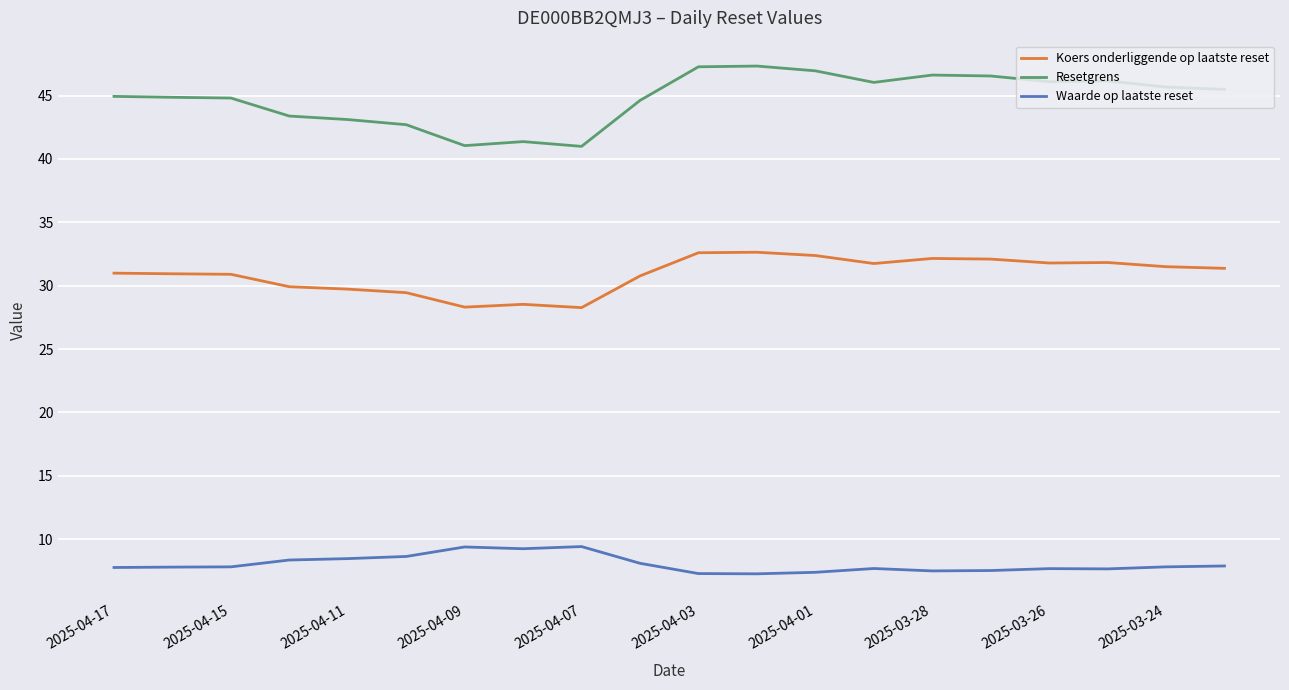

Which series has the widest spread of values?

Resetgrens